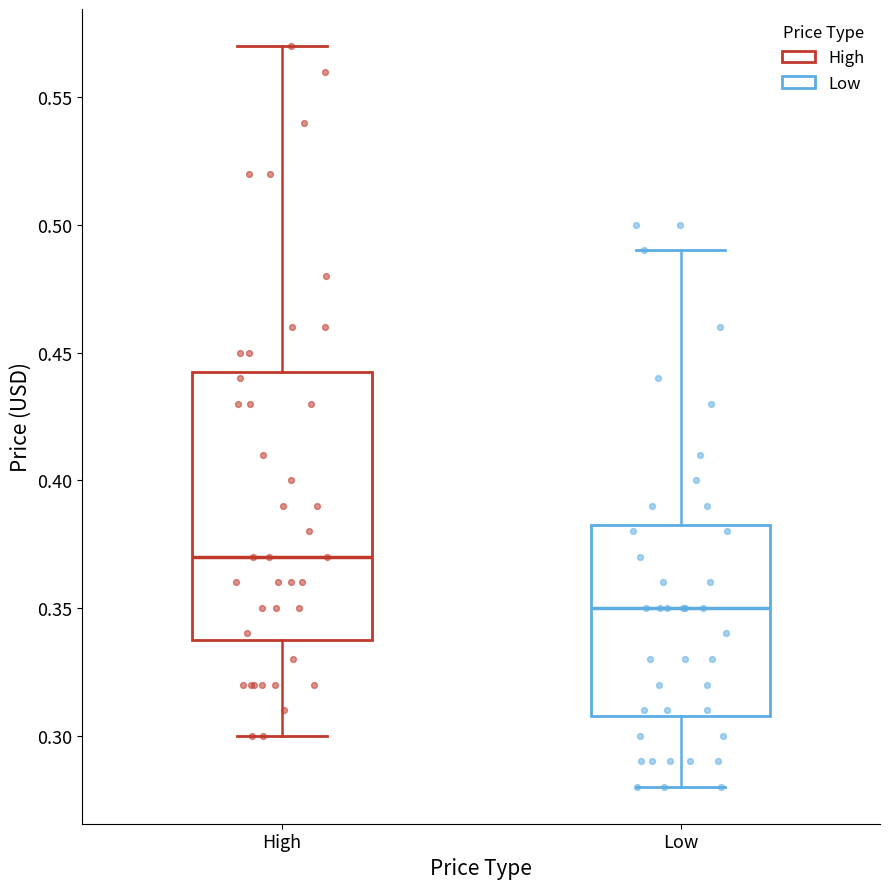

Which box has the lowest median line?

Low